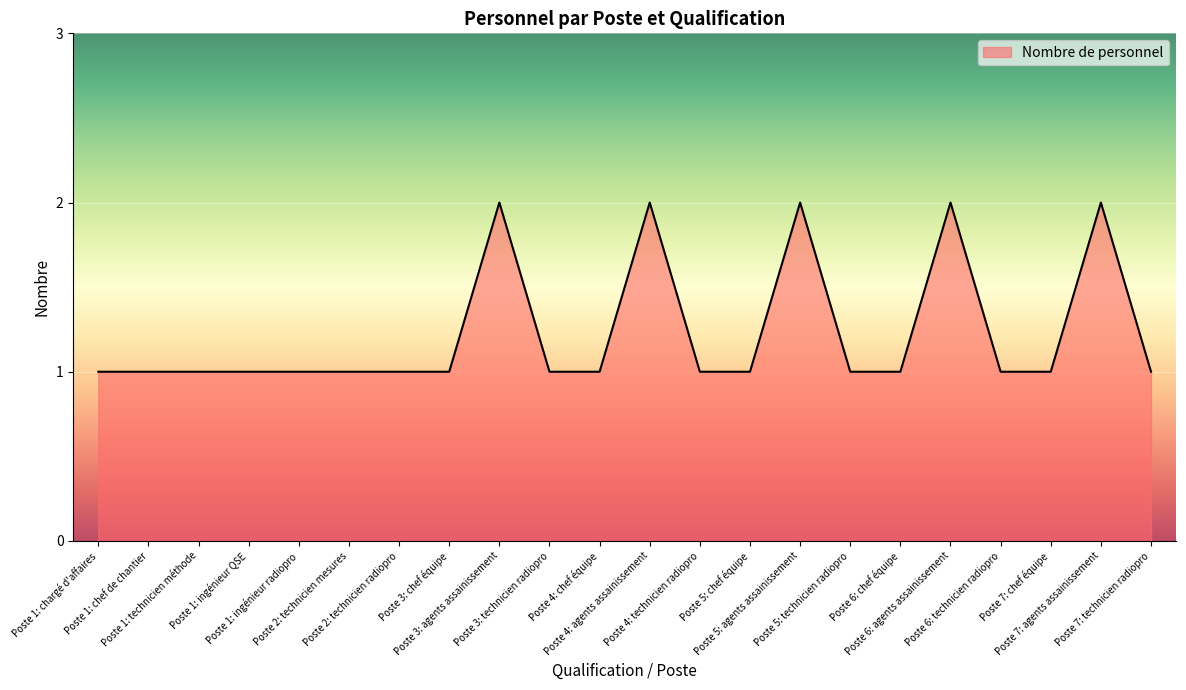

Count the values in the range 1 to 2.

22